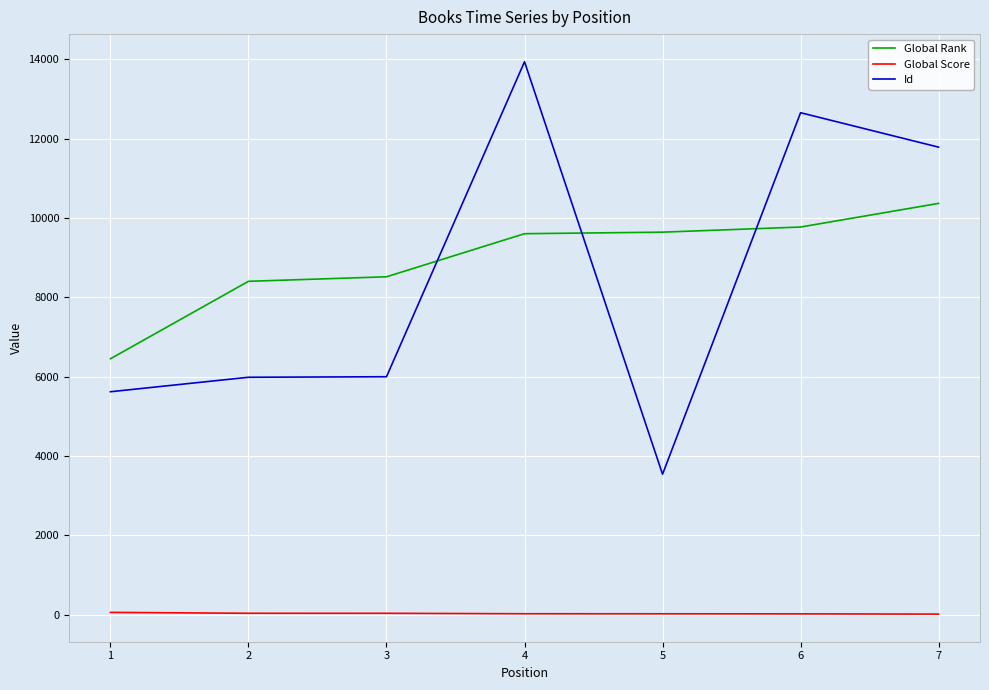

True or false: Global Rank and Id cross at least once.

True